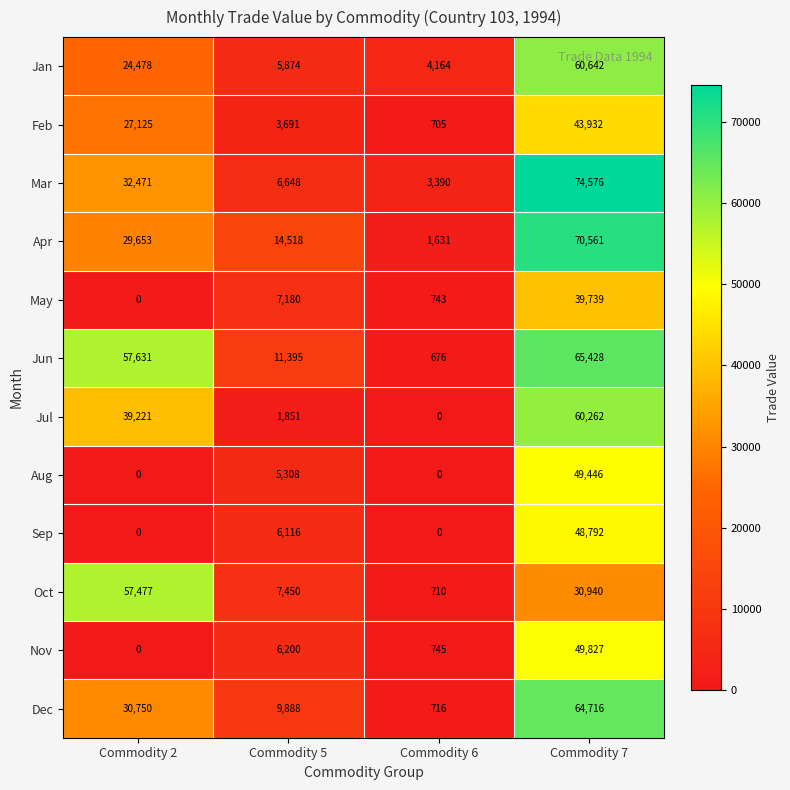

How many values in Aug are above zero?

2